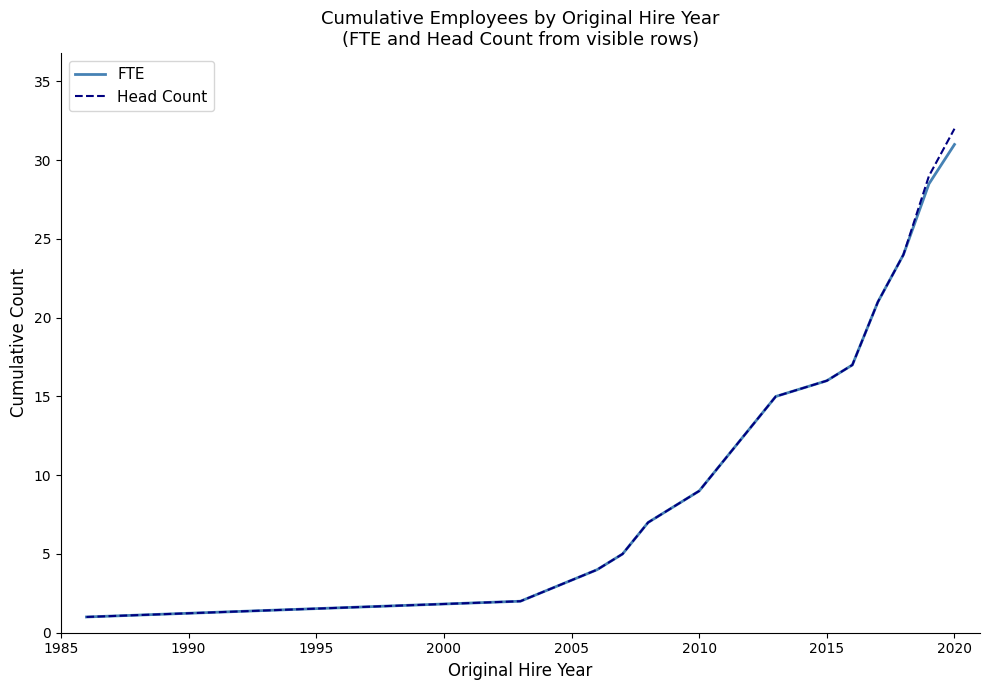

Which series has the widest spread of values?

Head Count